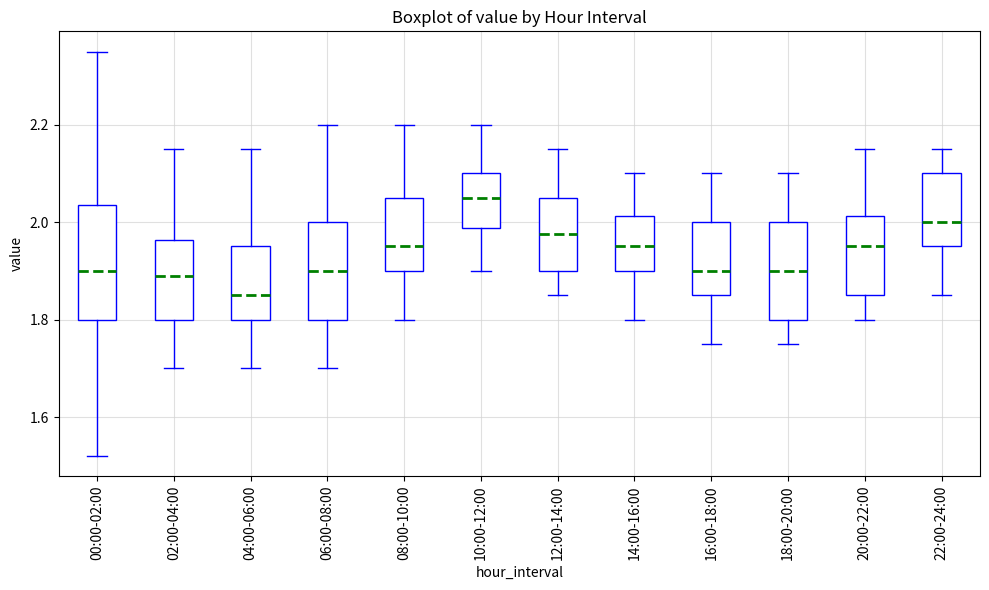

Which box is the tallest, from its lower edge to its upper edge?

00:00-02:00